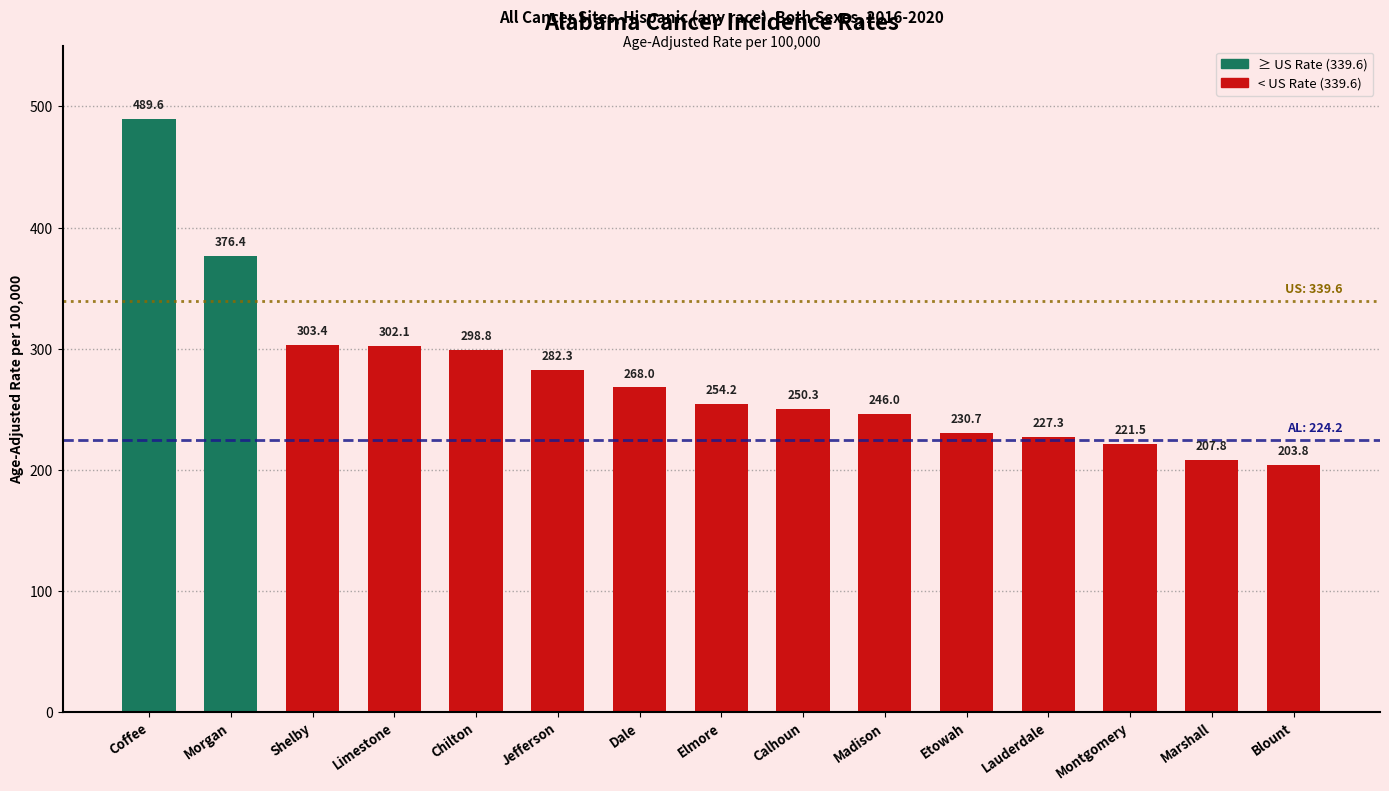

Read the value at Dale.

268.0